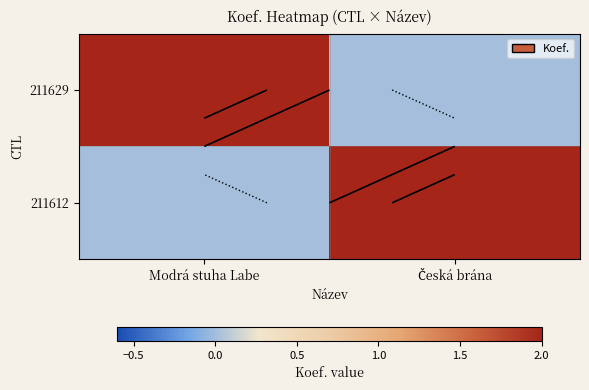

Which series has the largest total across all categories?

211629